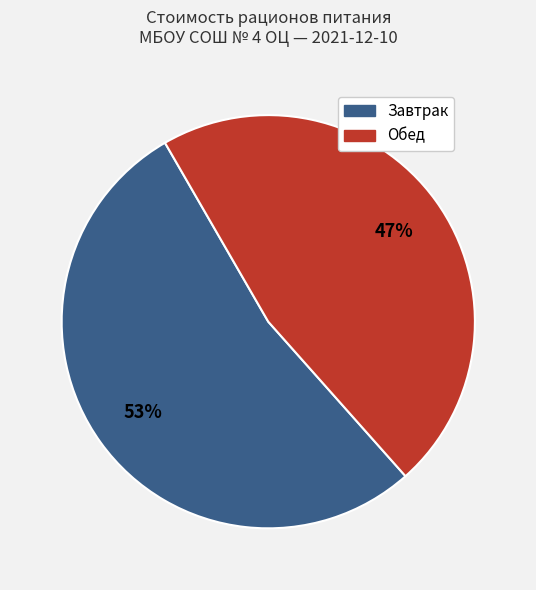

Is it true that Завтрак is 39% of the pie?

False